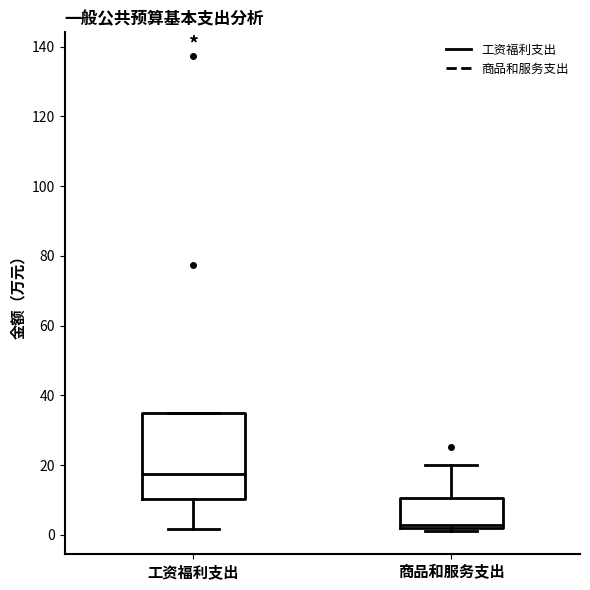

Where is the lower edge of the box for 商品和服务支出 on the y-axis? The values are not printed on the chart, so give them approximately, as read against the axis.

2